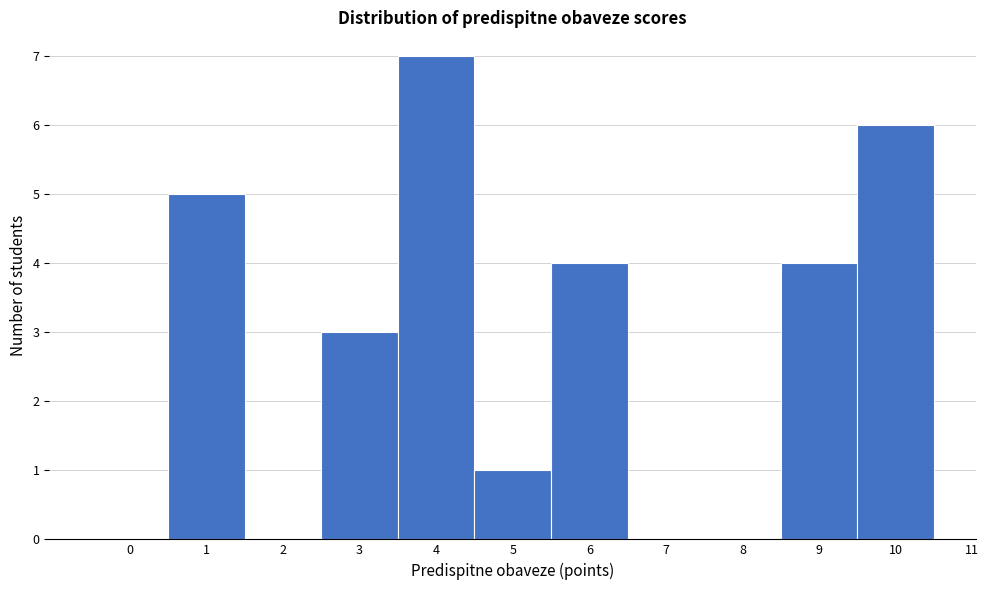

Reading left to right, list all the values displayed in this chart.

0=0	1=5	2=0	3=3	4=7	5=1	6=4	7=0	8=0	9=4	10=6